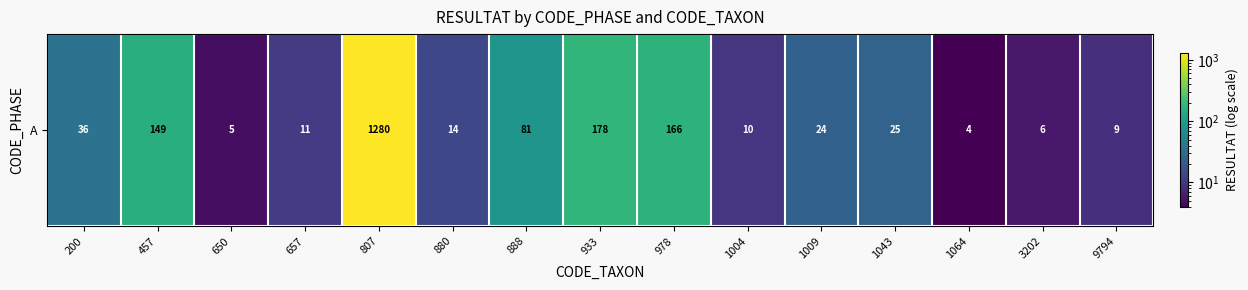

What is the greatest value displayed?

1280